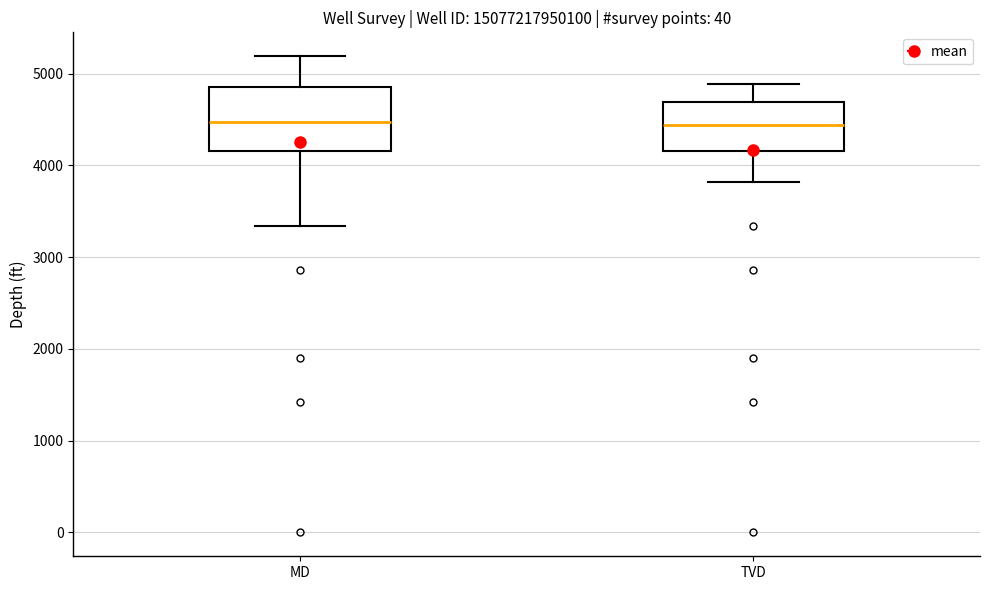

Where does the lower whisker of the box for MD end on the y-axis? The values are not printed on the chart, so give them approximately, as read against the axis.

3300